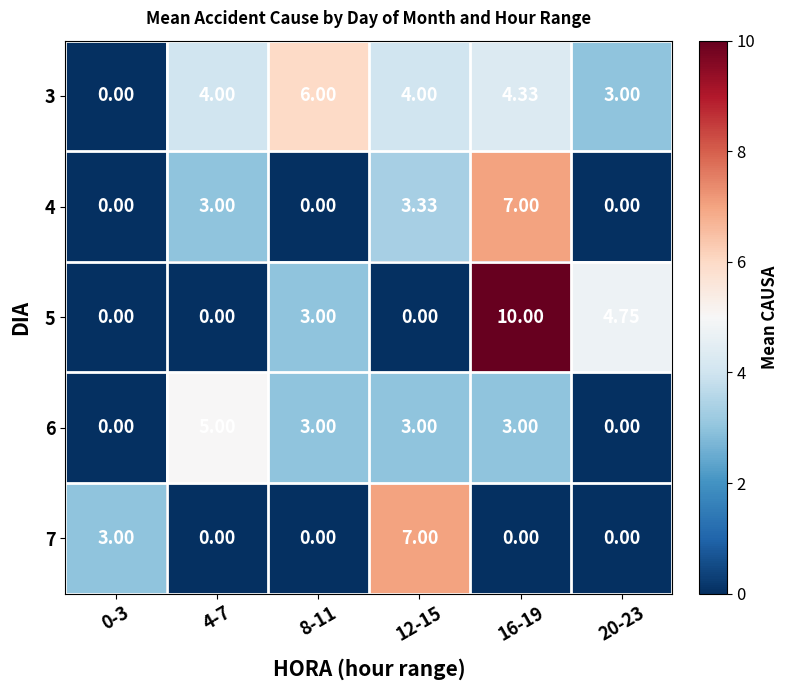

Between 12-15 and 0-3, which is larger?

12-15